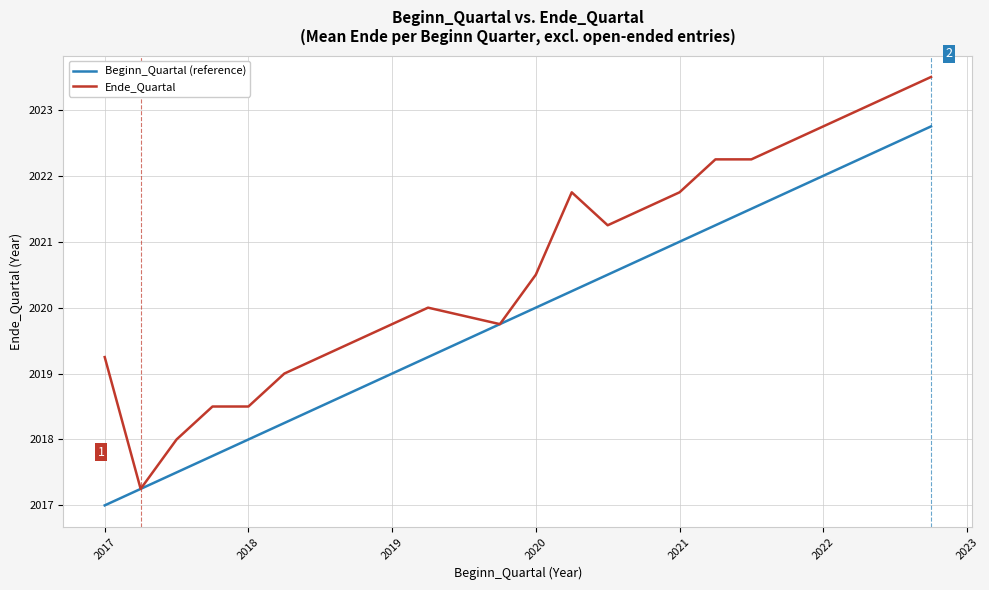

Which series has the largest range (max minus min)?

Ende_Quartal